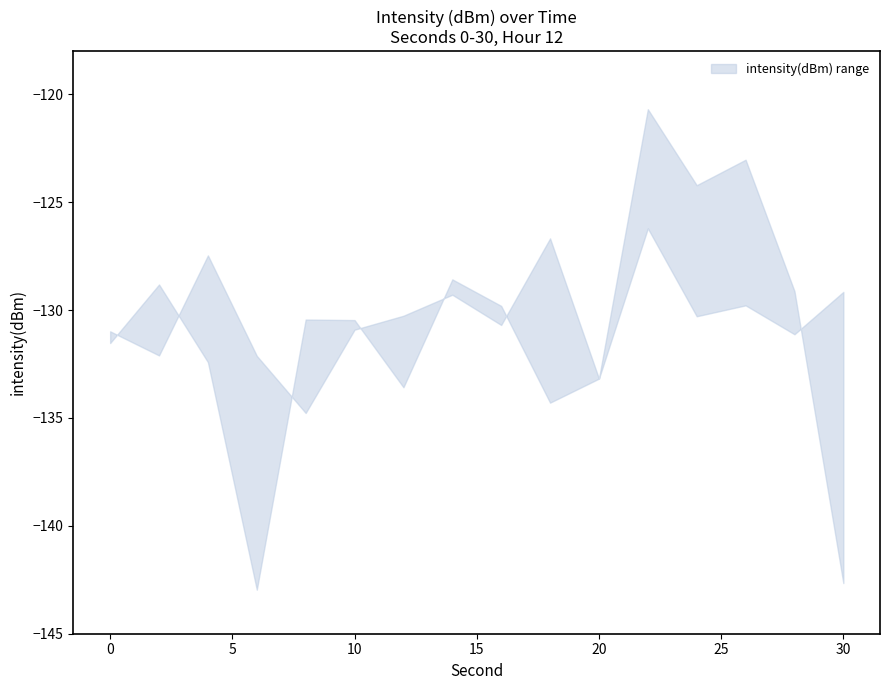

Which category has the highest value across all series?

22